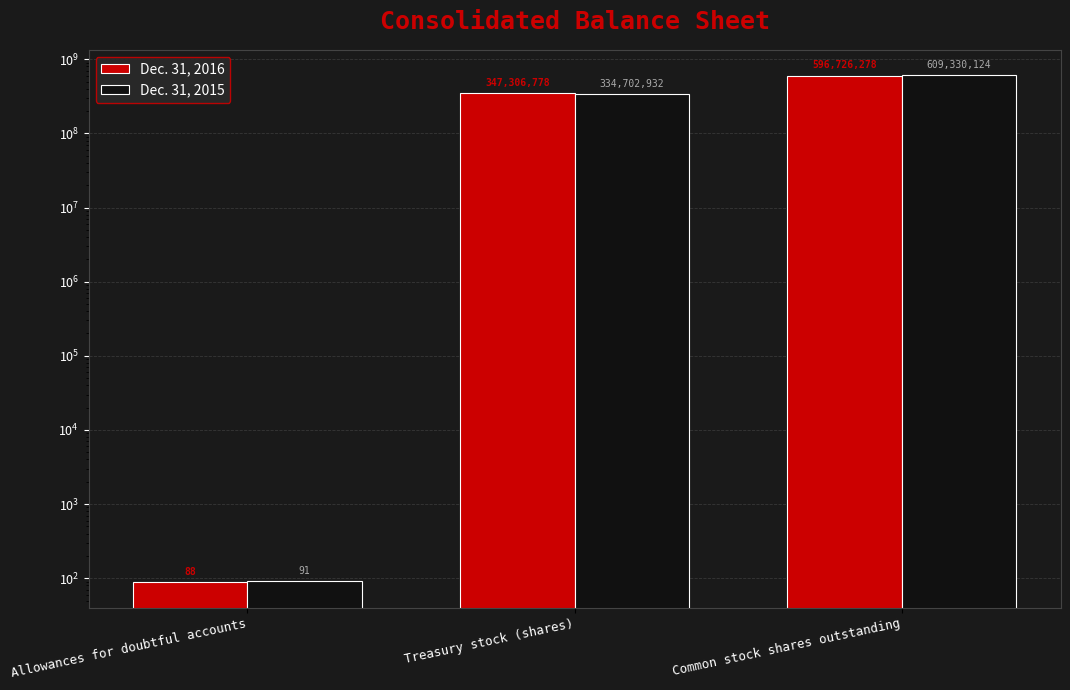

What is the total value across all series at Common stock shares outstanding?

1206056402